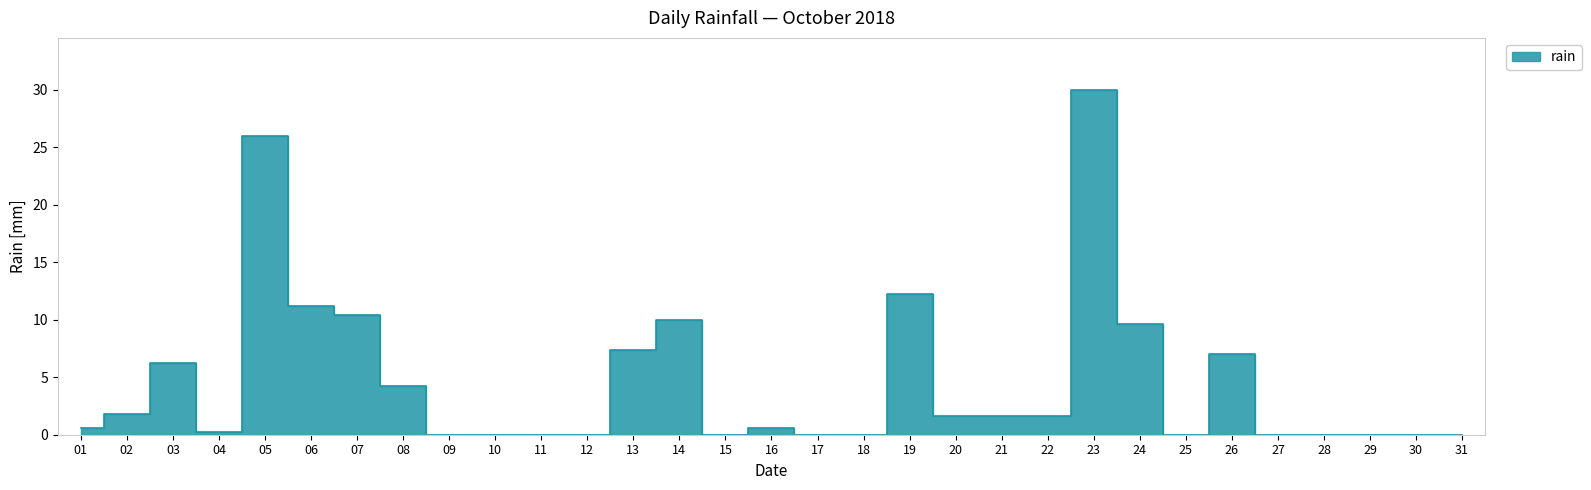

Is it true that the value at 31 is 0.0?

True